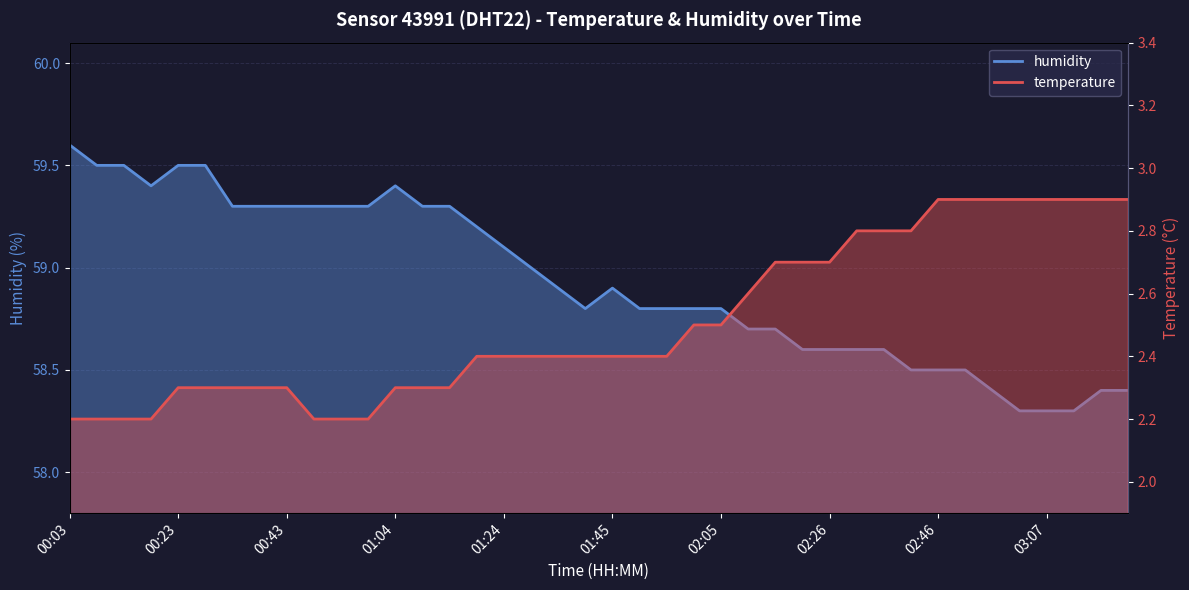

Reading right to left, list all the values displayed in this chart.

temperature: 03:23=2.9	03:17=2.9	03:12=2.9	03:07=2.9	03:02=2.9	02:57=2.9	02:52=2.9	02:46=2.9	02:41=2.8	02:36=2.8	02:31=2.8	02:26=2.7	02:21=2.7	02:16=2.7	02:10=2.6	02:05=2.5	02:00=2.5	01:55=2.4	01:50=2.4	01:45=2.4	01:39=2.4	01:34=2.4	01:29=2.4	01:24=2.4	01:19=2.4	01:14=2.3	01:09=2.3	01:04=2.3	00:58=2.2	00:53=2.2	00:48=2.2	00:43=2.3	00:38=2.3	00:33=2.3	00:28=2.3	00:23=2.3	00:18=2.2	00:13=2.2	00:08=2.2	00:03=2.2
humidity: 03:23=58.4	03:17=58.4	03:12=58.3	03:07=58.3	03:02=58.3	02:57=58.4	02:52=58.5	02:46=58.5	02:41=58.5	02:36=58.6	02:31=58.6	02:26=58.6	02:21=58.6	02:16=58.7	02:10=58.7	02:05=58.8	02:00=58.8	01:55=58.8	01:50=58.8	01:45=58.9	01:39=58.8	01:34=58.9	01:29=59.0	01:24=59.1	01:19=59.2	01:14=59.3	01:09=59.3	01:04=59.4	00:58=59.3	00:53=59.3	00:48=59.3	00:43=59.3	00:38=59.3	00:33=59.3	00:28=59.5	00:23=59.5	00:18=59.4	00:13=59.5	00:08=59.5	00:03=59.6